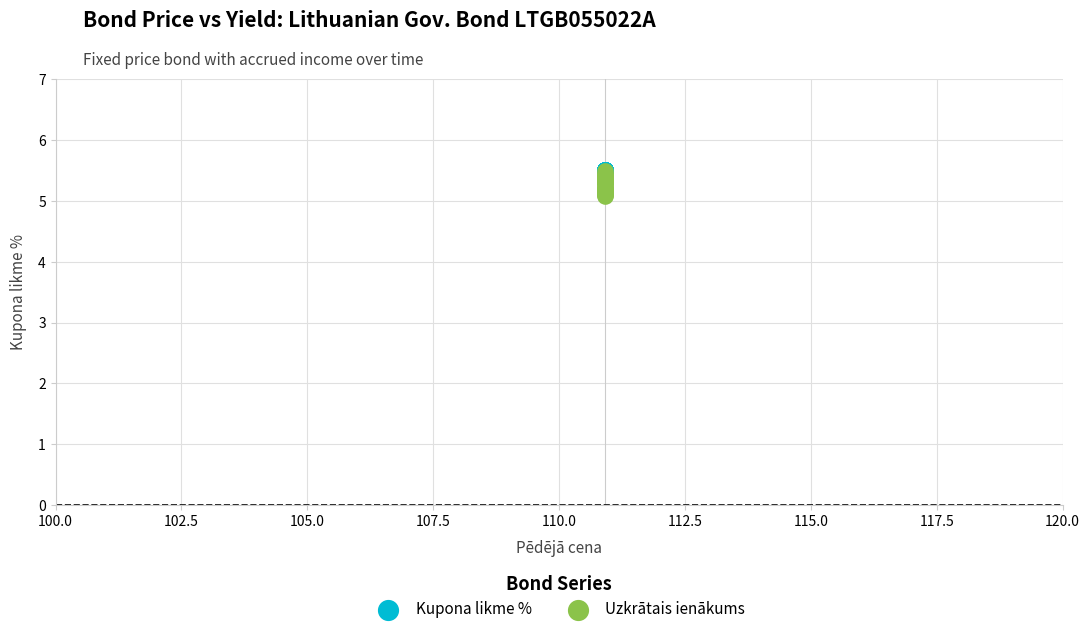

Which series reaches the minimum Y coordinate?

Uzkrātais ienākums